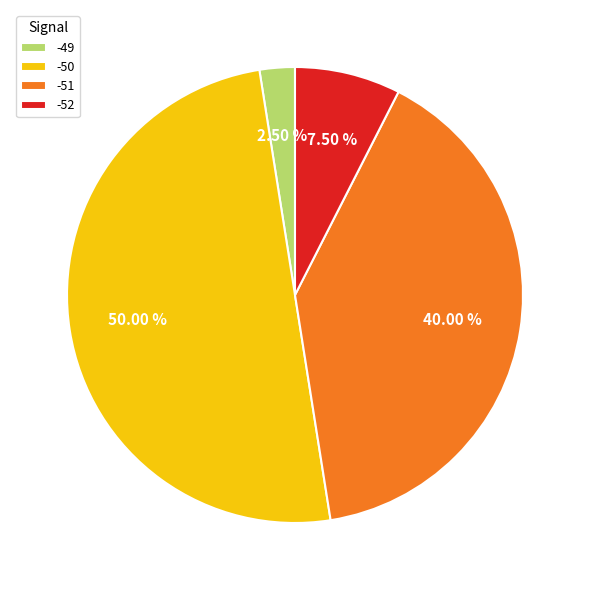

How many segments does this pie chart have?

4